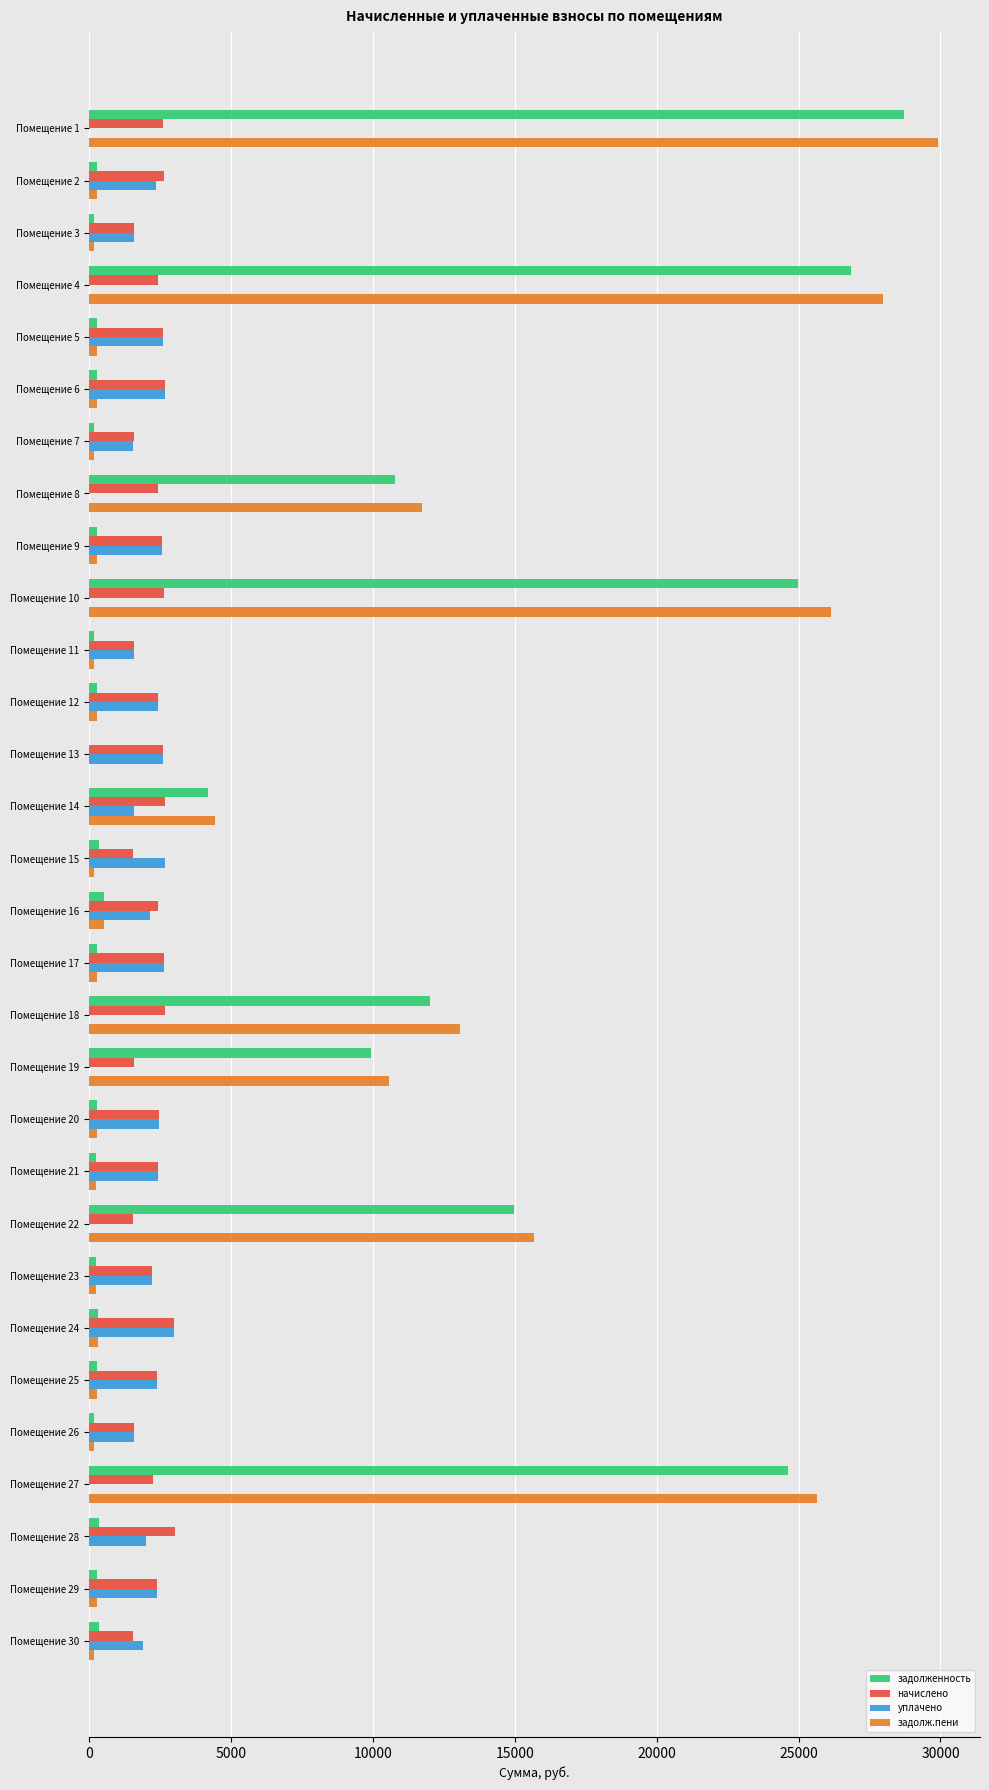

What is the highest value of the начислено series?

3024.6